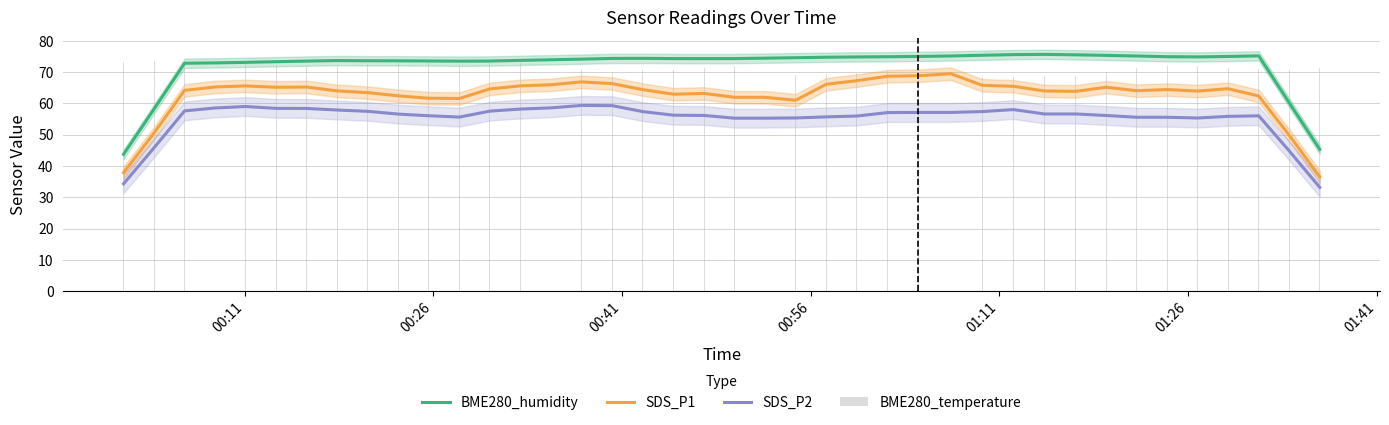

What is the greatest value displayed?

75.7